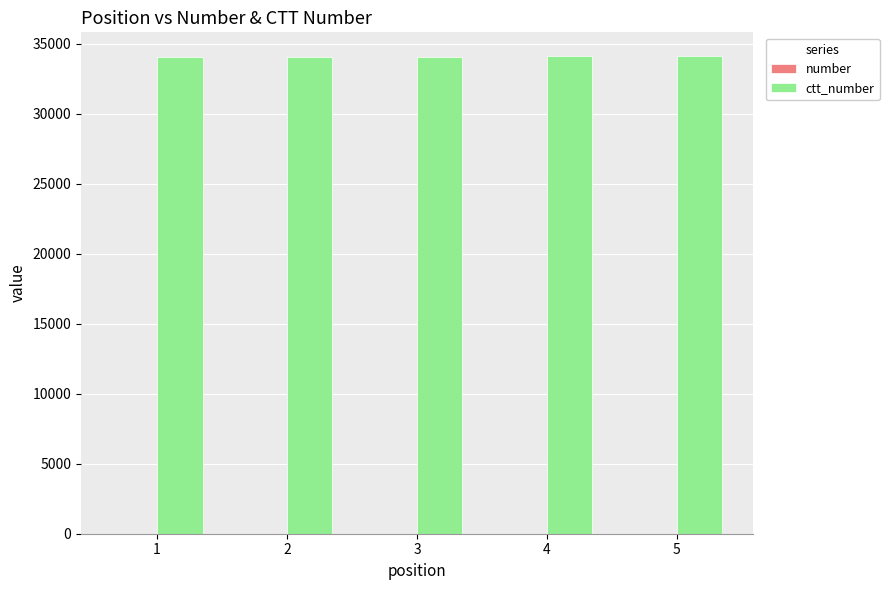

List the series in order of their overall mean, highest first.

ctt_number, number